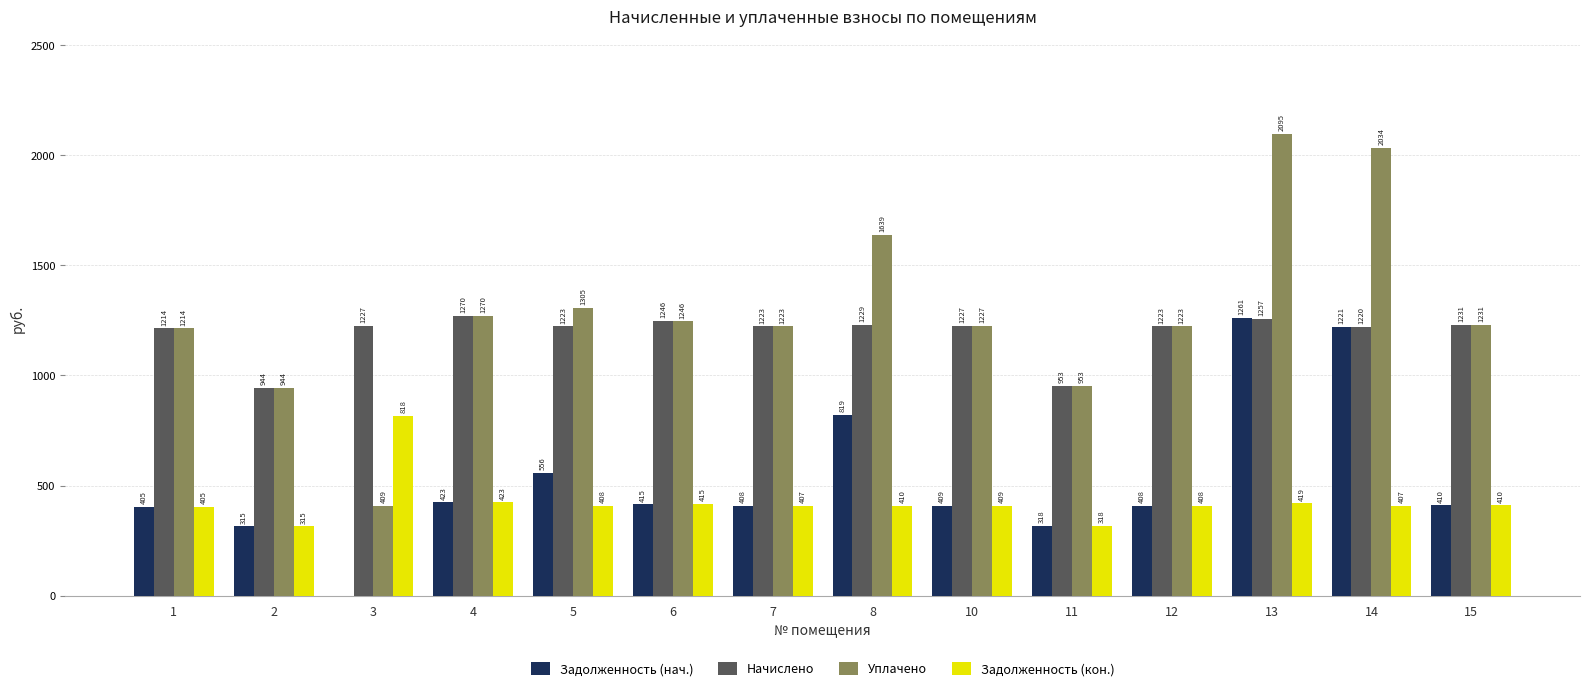

How many data points in Задолженность (нач.) are above 410?

7